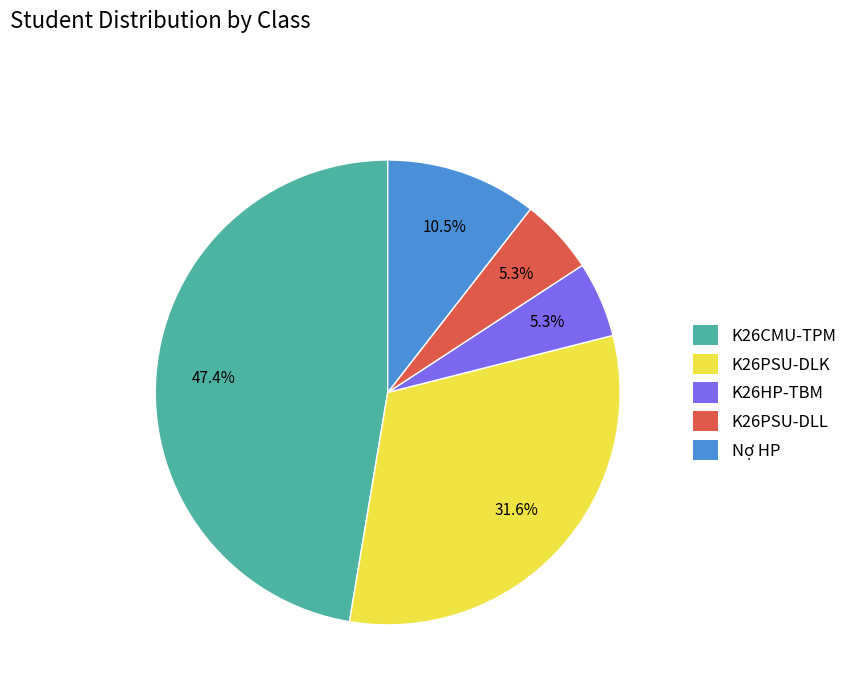

How many slices are in this pie chart?

5